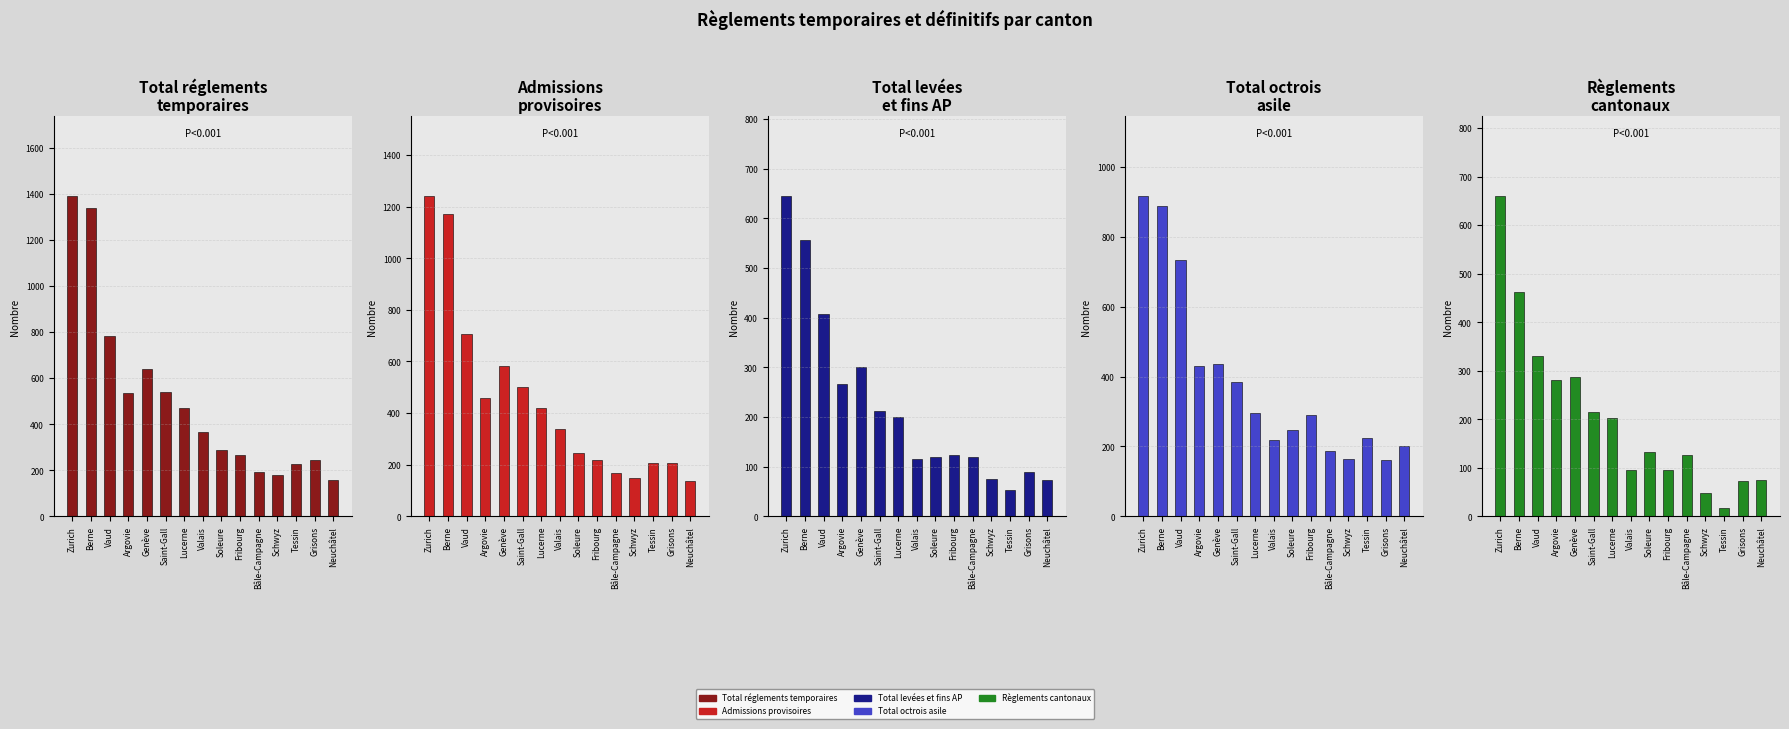

What is the label of the 4th bar from the right?

Schwyz